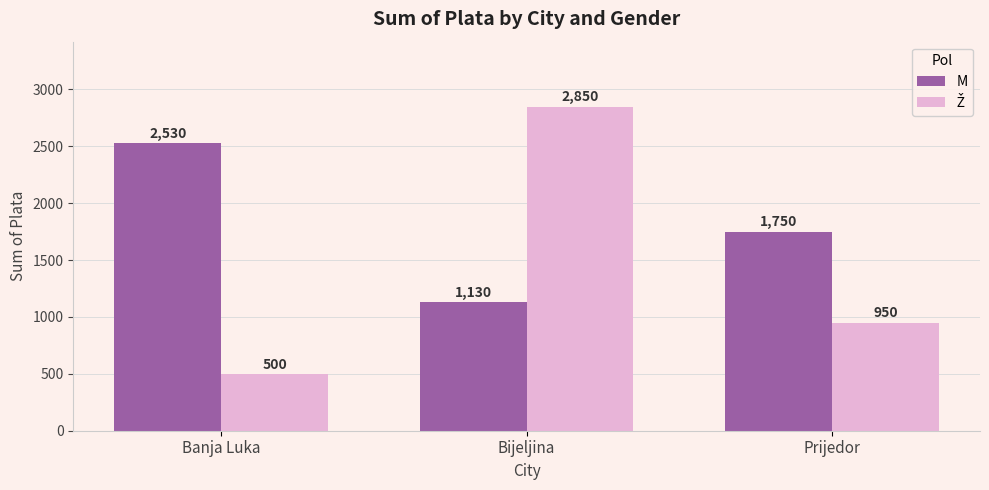

What is the maximum value shown in the chart?

2850